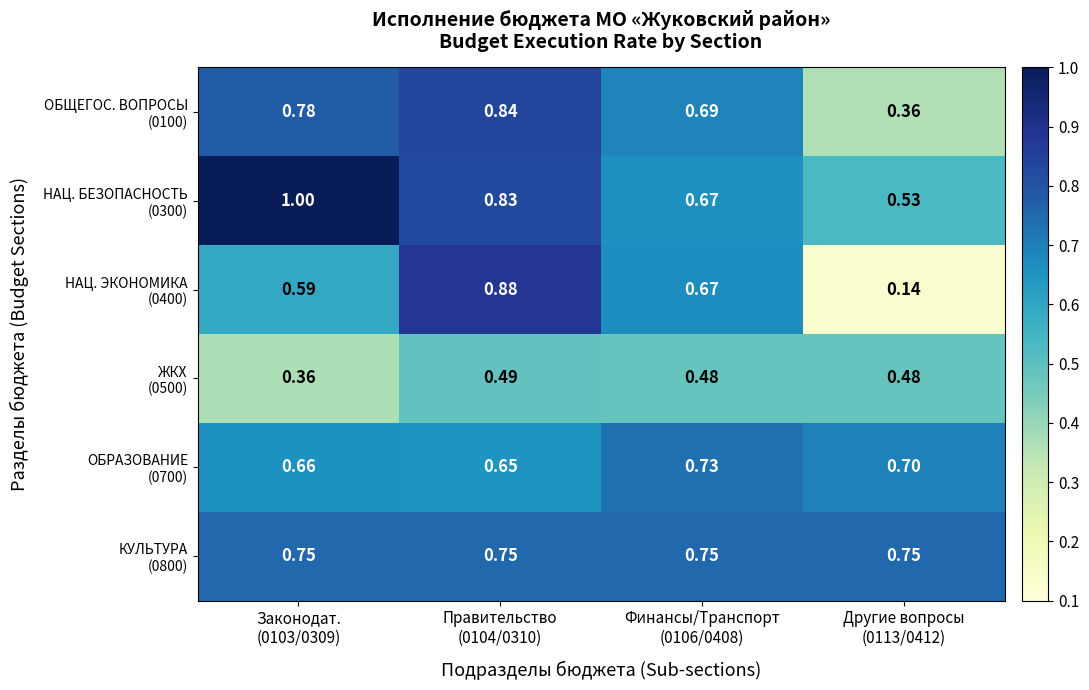

Which series has the widest spread of values?

НАЦ. ЭКОНОМИКА (0400)